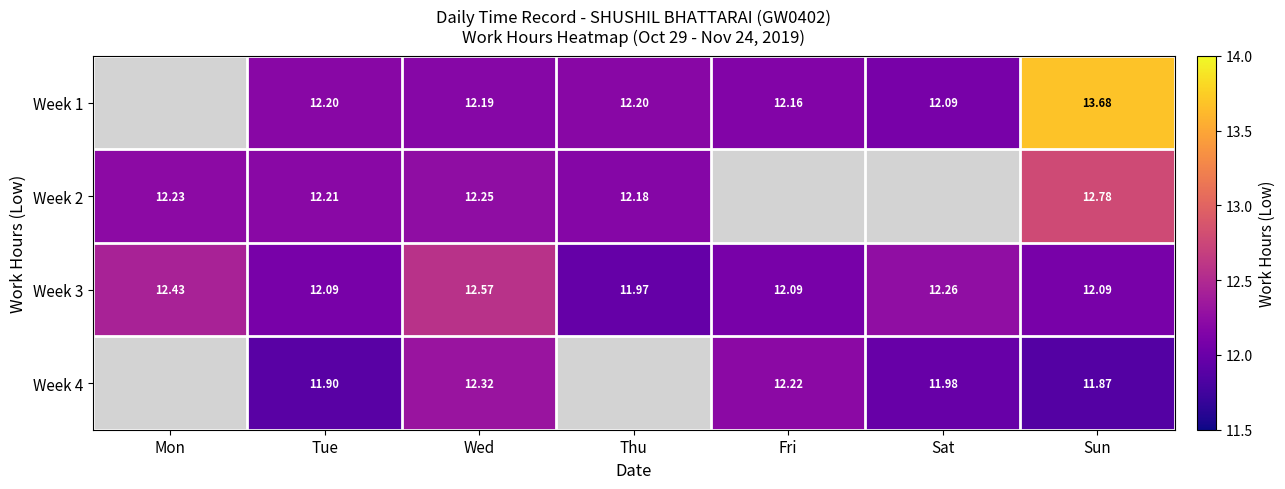

The value of Week 3 at Mon is 12.4. True or false?

True